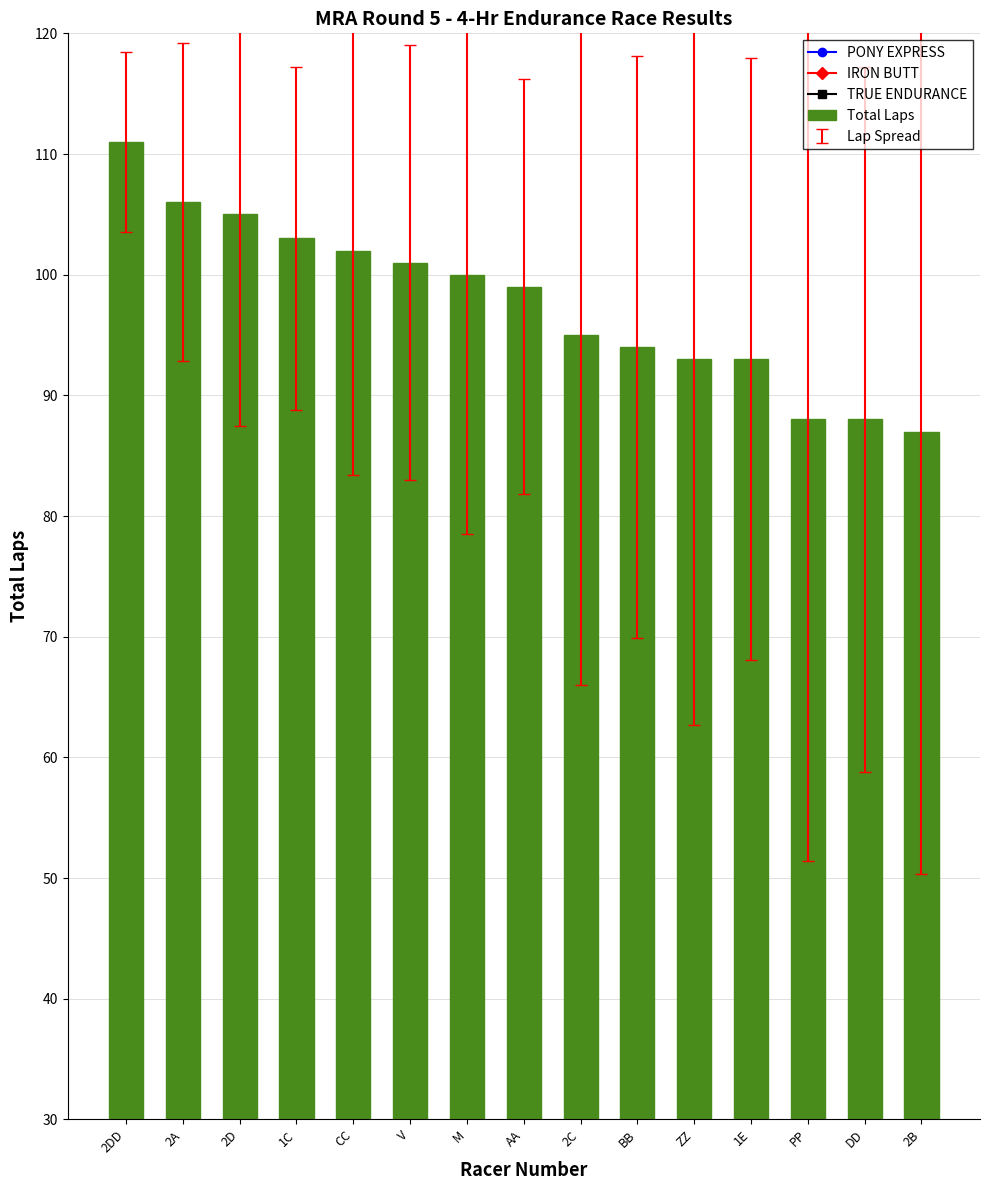

Reading left to right, what are all the values shown in this chart?

2DD=111	2A=106	2D=105	1C=103	CC=102	V=101	M=100	AA=99	2C=95	BB=94	ZZ=93	1E=93	PP=88	DD=88	2B=87